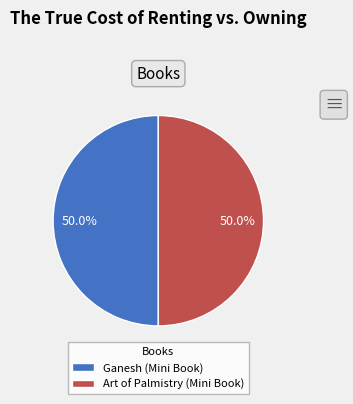

The Ganesh (Mini Book) slice represents 50% of the pie. True or false?

True